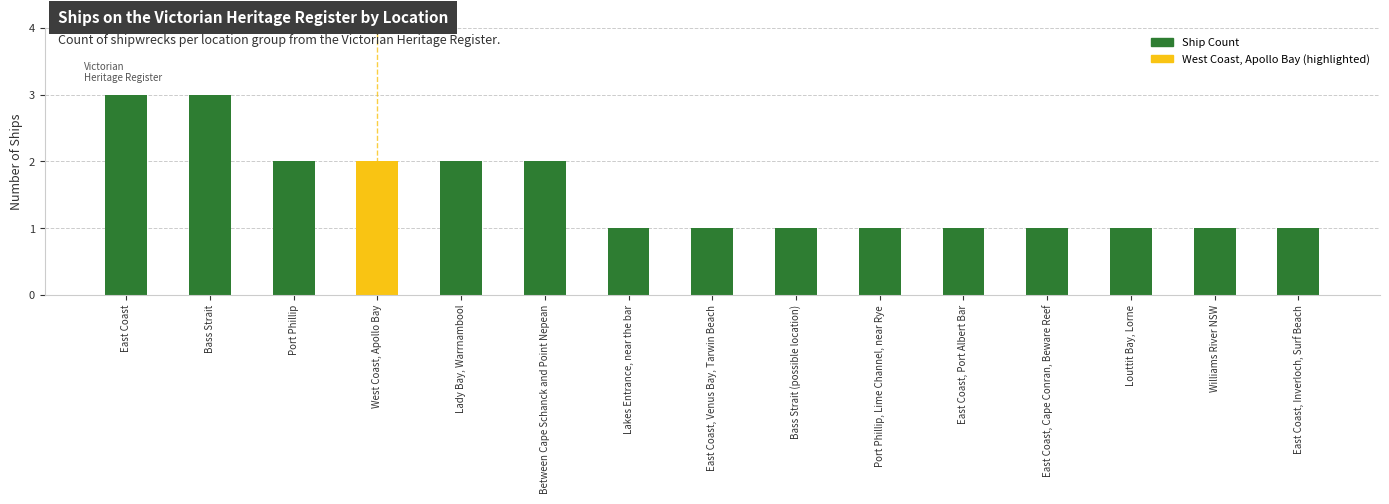

What is the difference between the values at East Coast and Lady Bay, Warrnambool?

1